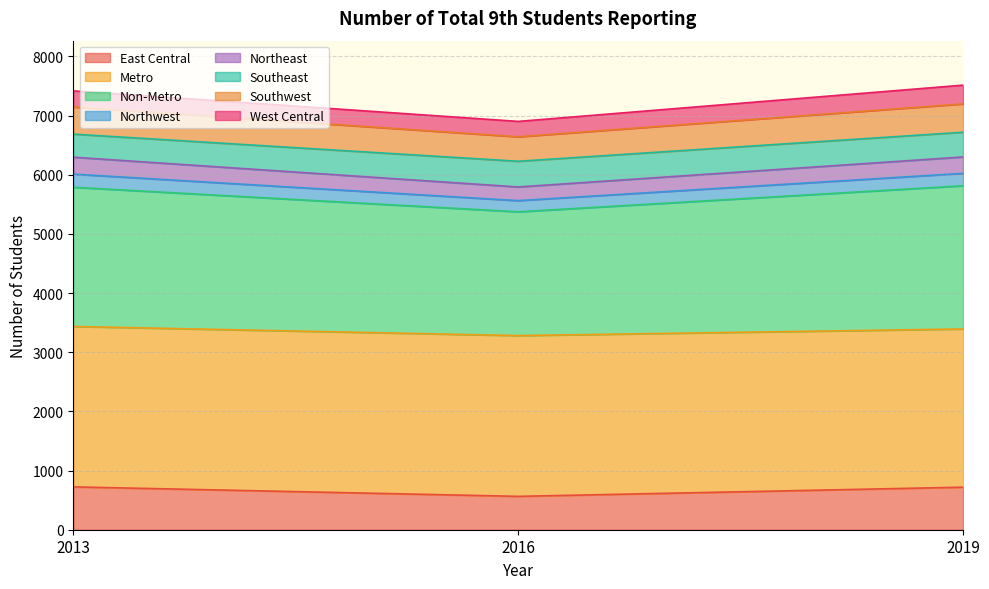

How many lines are shown in the chart?

8